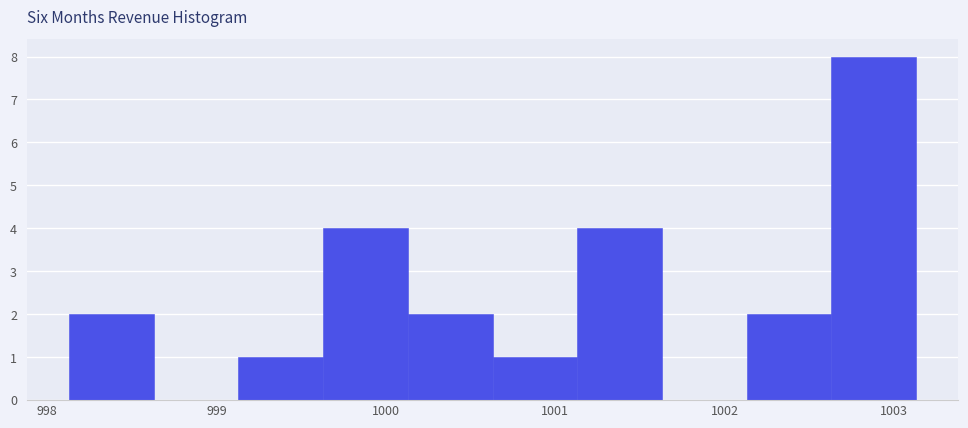

Reading left to right, transcribe this chart: for each bar, give the range it covers on the x-axis and its height. Neither the bar edges nor the heights are printed on the chart, so give them approximately, as read against the axes.

998.13 to 998.63: 2
998.63 to 999.13: 0
999.13 to 999.63: 1
999.63 to 1000.13: 4
1000.13 to 1000.63: 2
1000.63 to 1001.13: 1
1001.13 to 1001.63: 4
1001.63 to 1002.13: 0
1002.13 to 1002.63: 2
1002.63 to 1003.13: 8